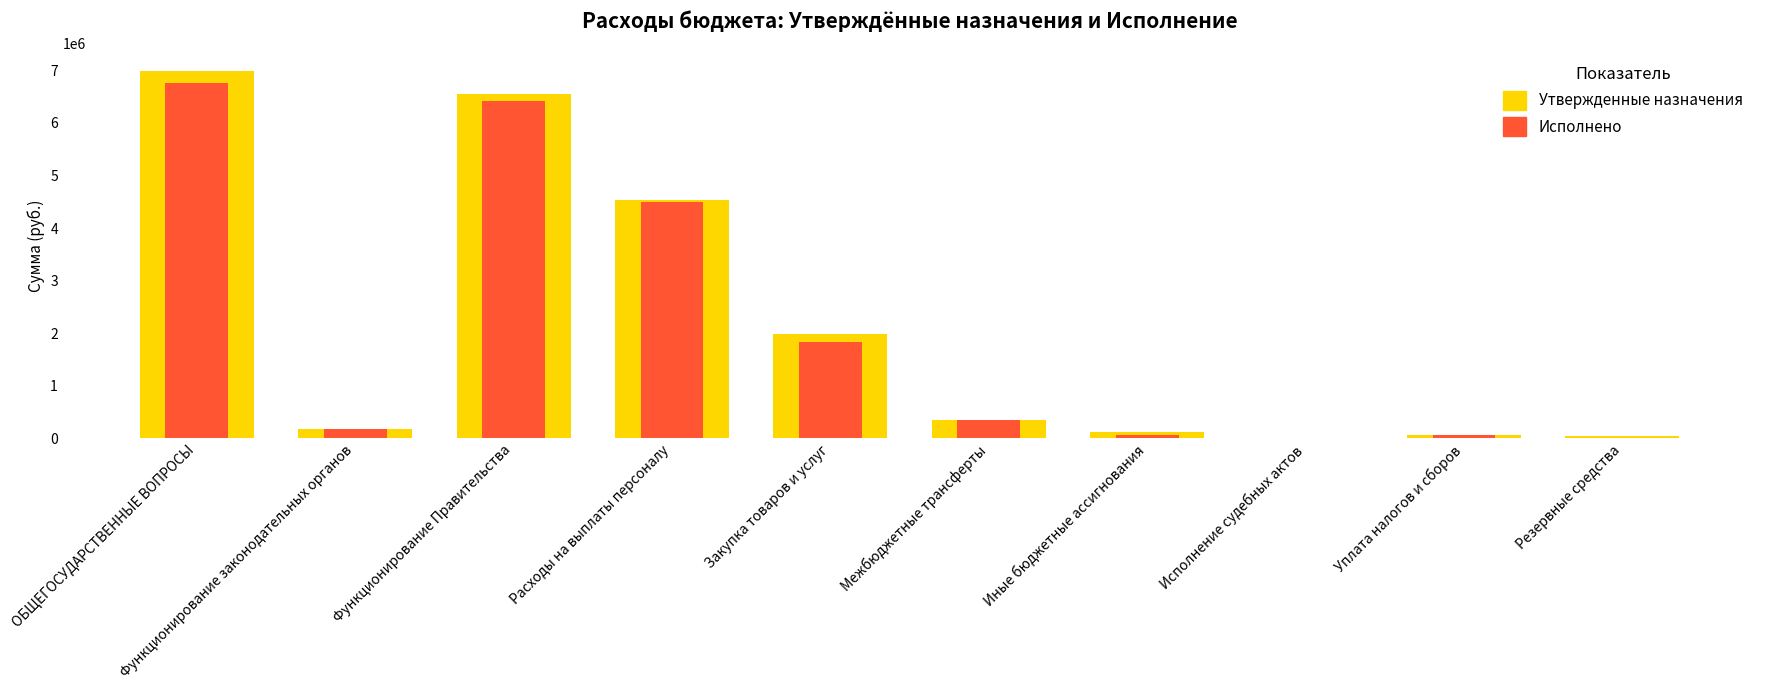

What is the label of the 5th bar from the left?

Закупка товаров и услуг